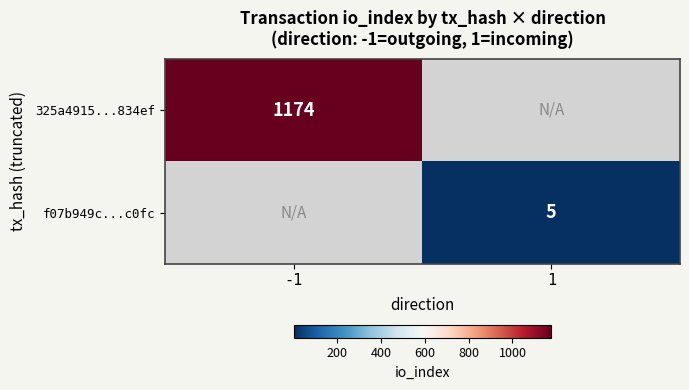

The 325a4915...834ef series shows 1174 at -1. True or false?

True